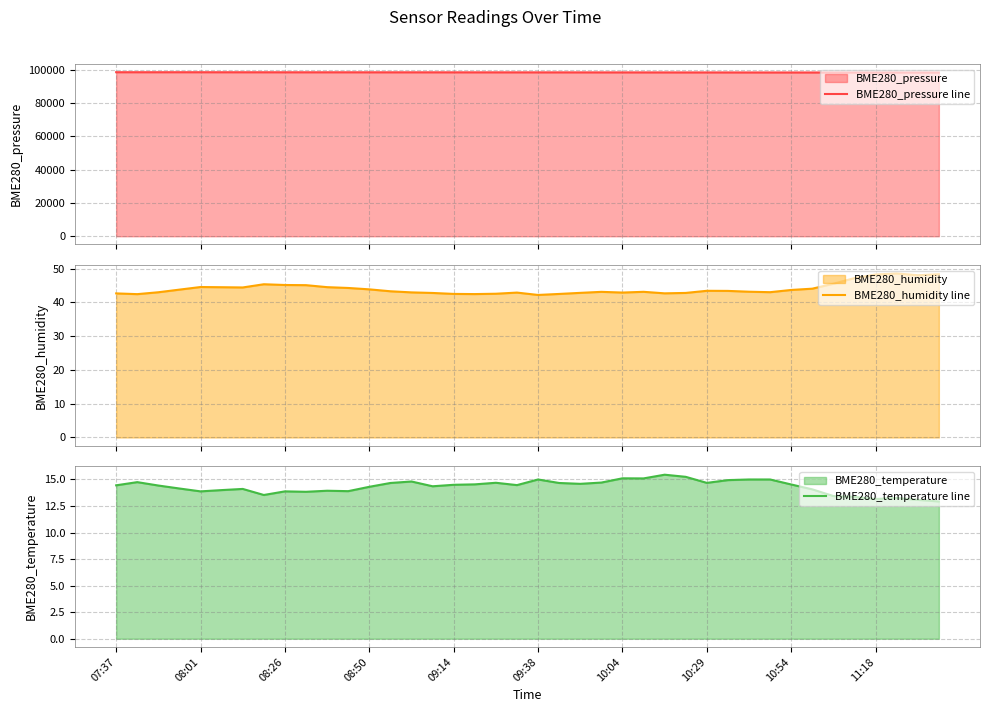

True or false: BME280_pressure line and BME280_humidity line intersect in this chart.

False